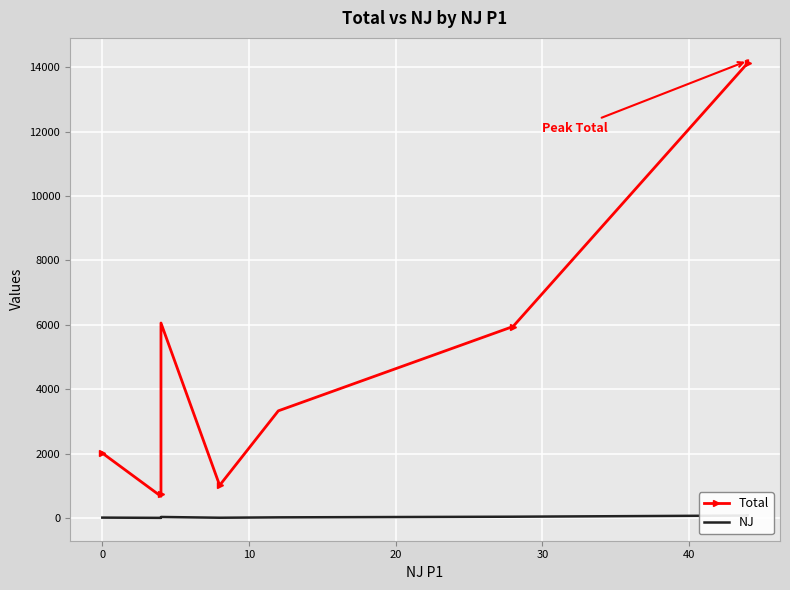

True or false: NJ and Total intersect in this chart.

False